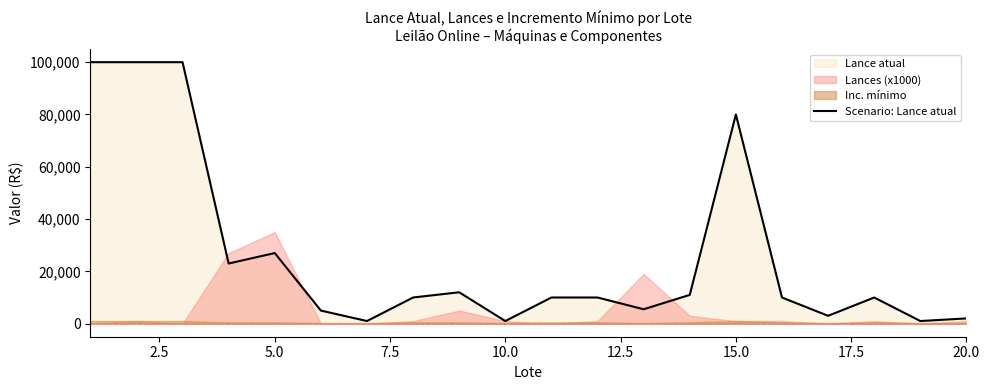

What is the highest value of the Scenario: Lance atual series?

100000